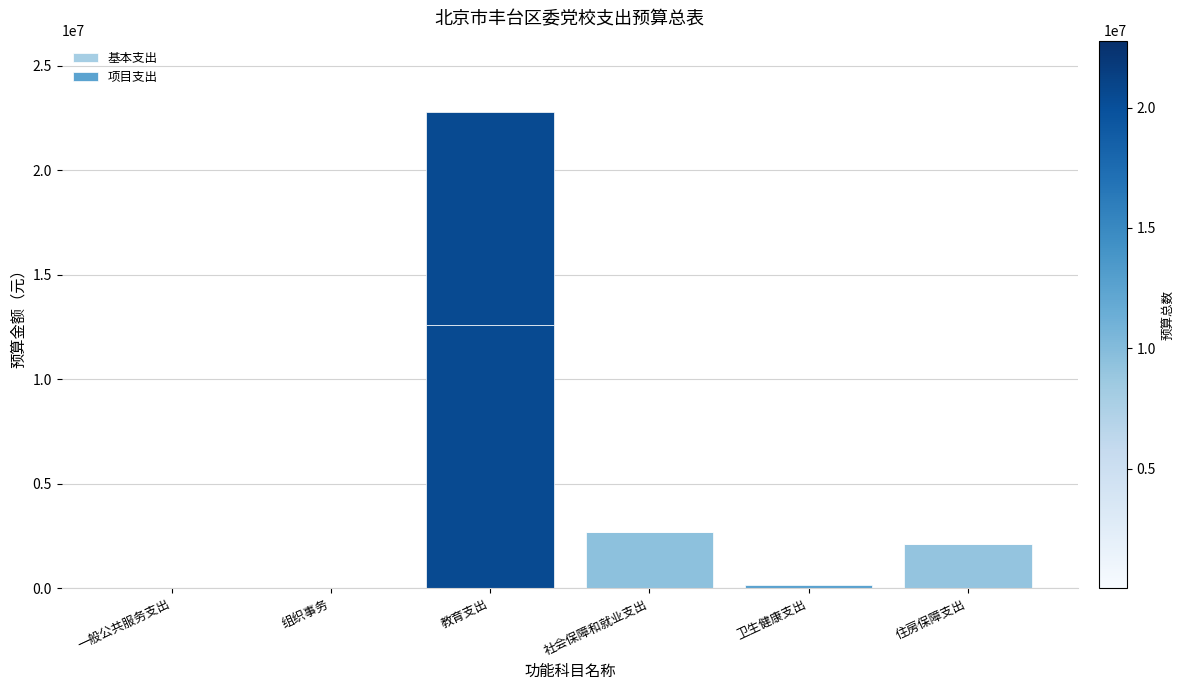

What is the label of the 2nd bar from the right?

卫生健康支出